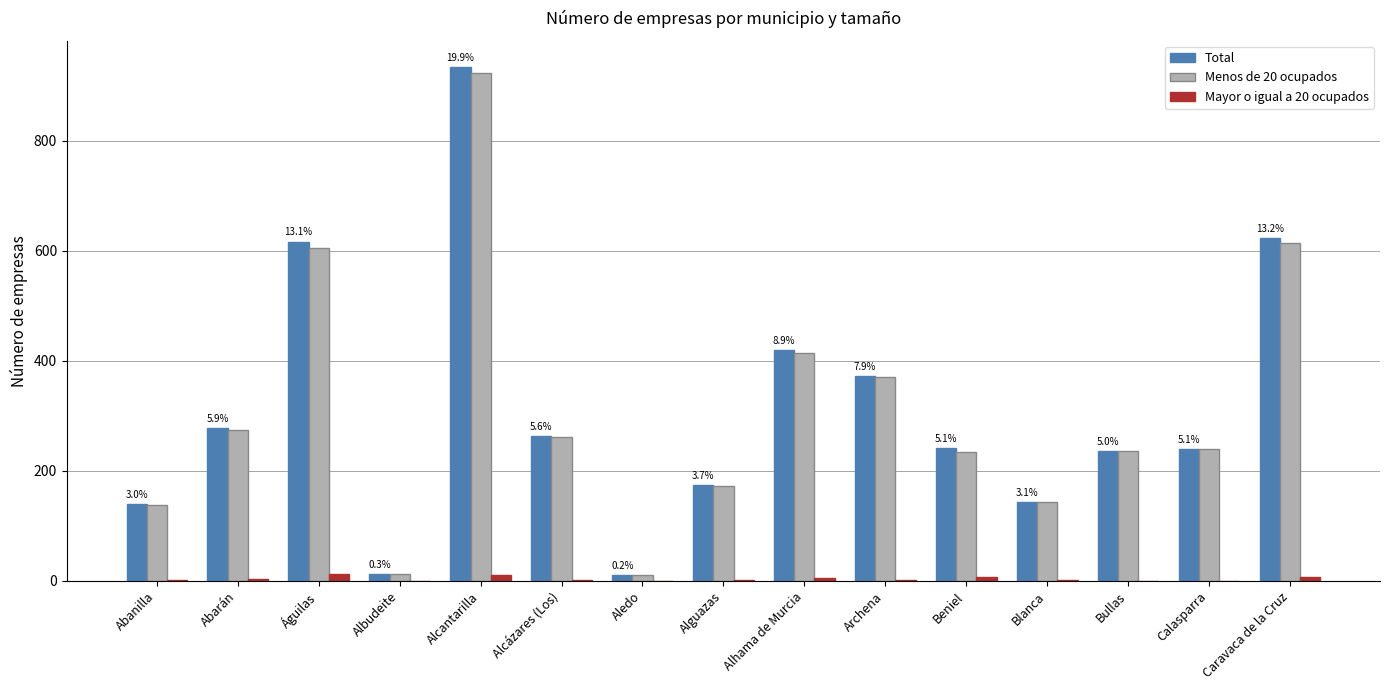

How many categories are shown in the chart?

15